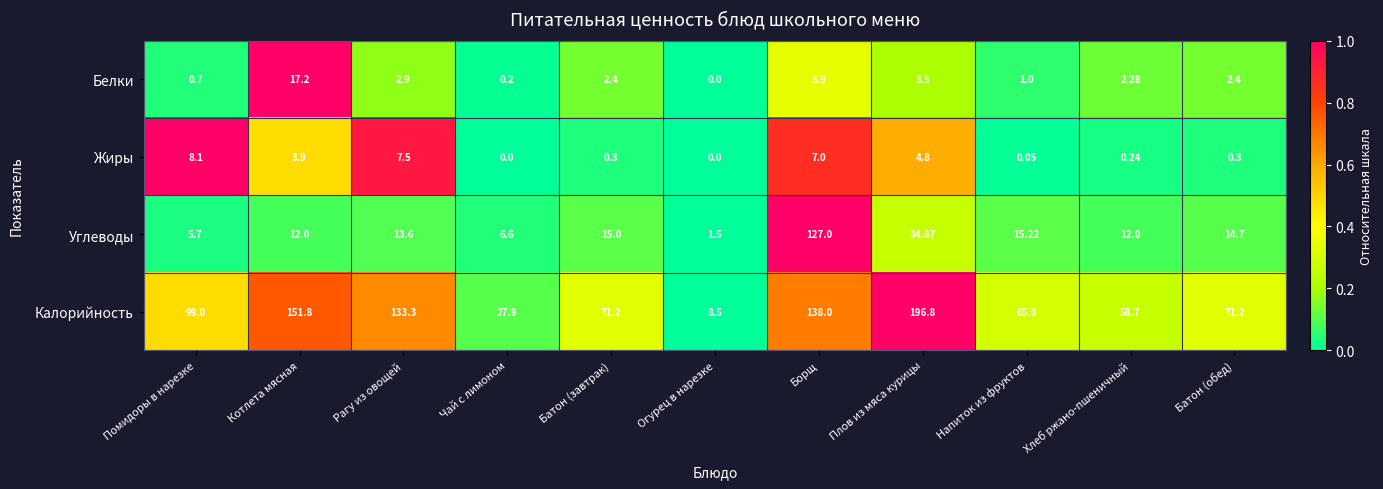

Which series has the largest total across all categories?

Калорийность